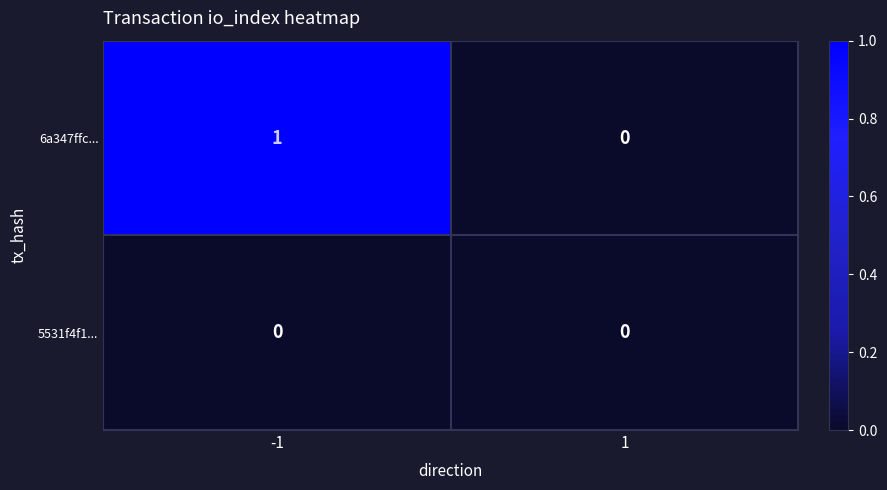

Rank the series by their average value, from highest to lowest.

6a347ffc..., 5531f4f1...